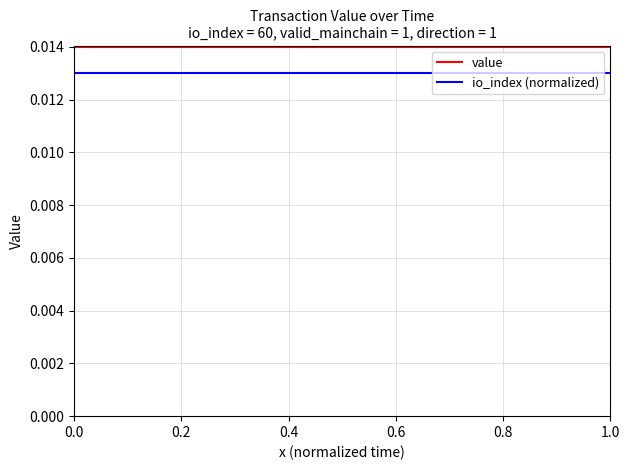

True or false: io_index (normalized) and value cross at least once.

False